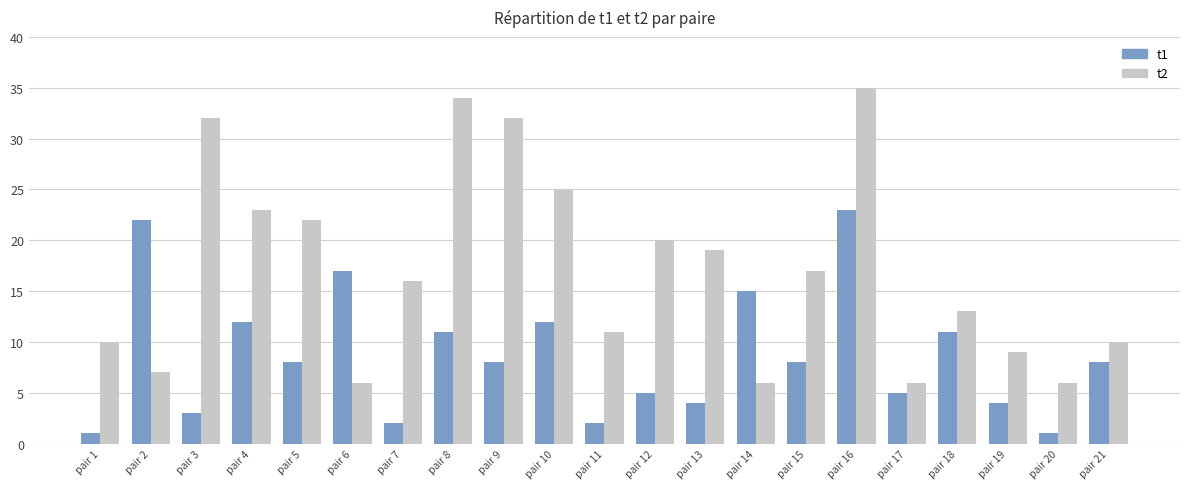

What is the value of the t1 bar at the 3rd from the left?

3